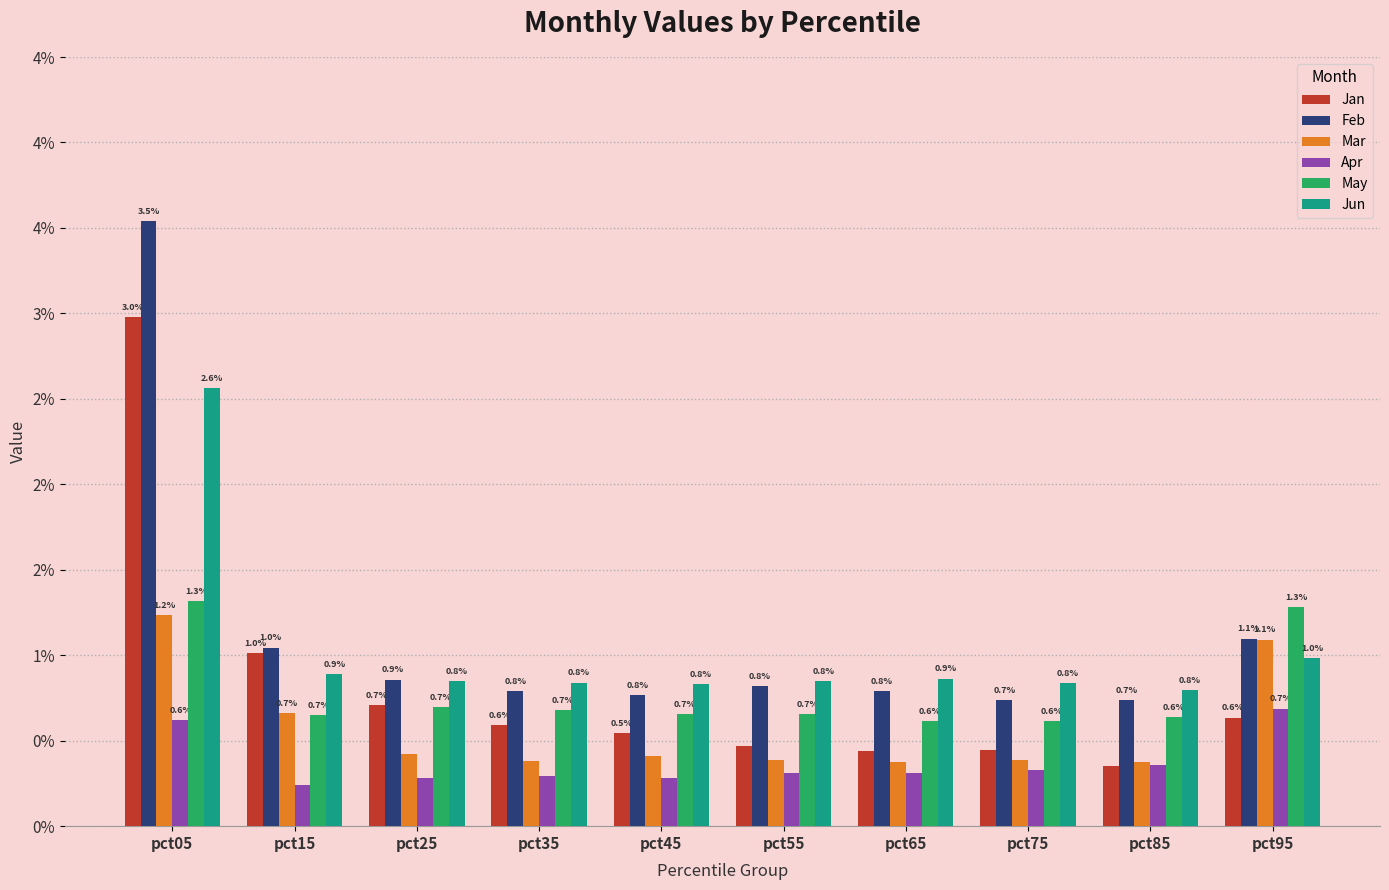

Are the bars grouped side by side (vs. stacked)?

Yes